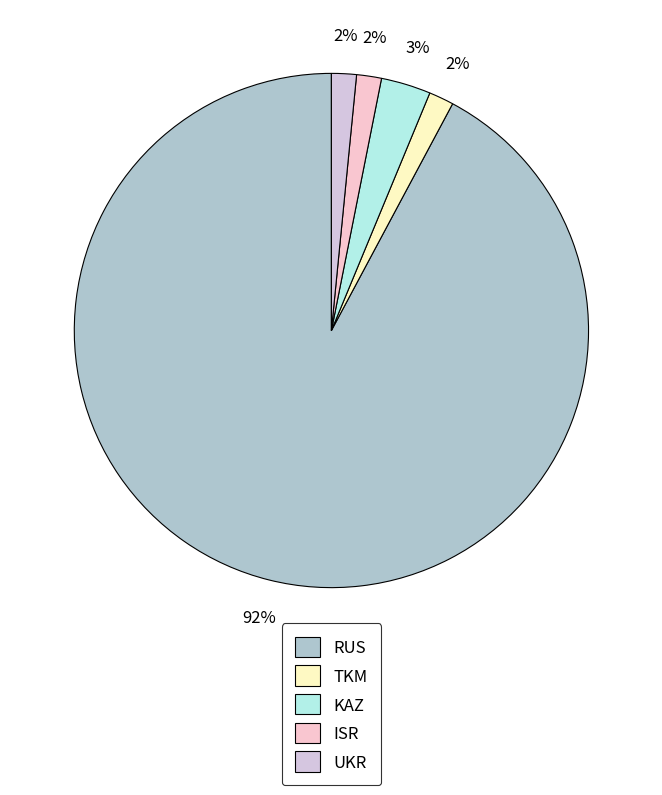

Which slice is the smallest?

TKM